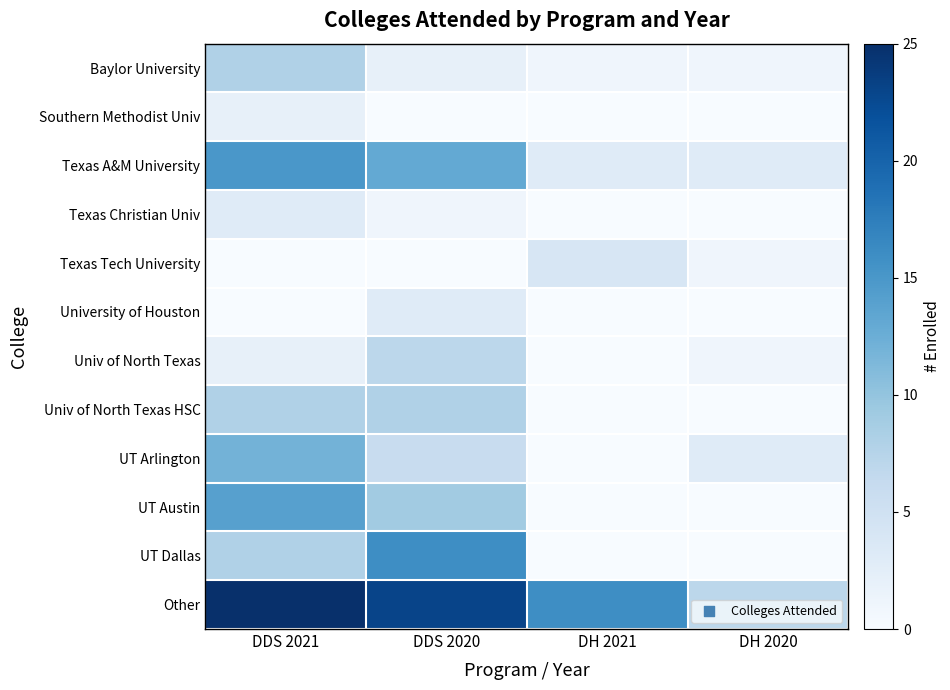

What is the spread (max minus min) of values at DH 2020?

7